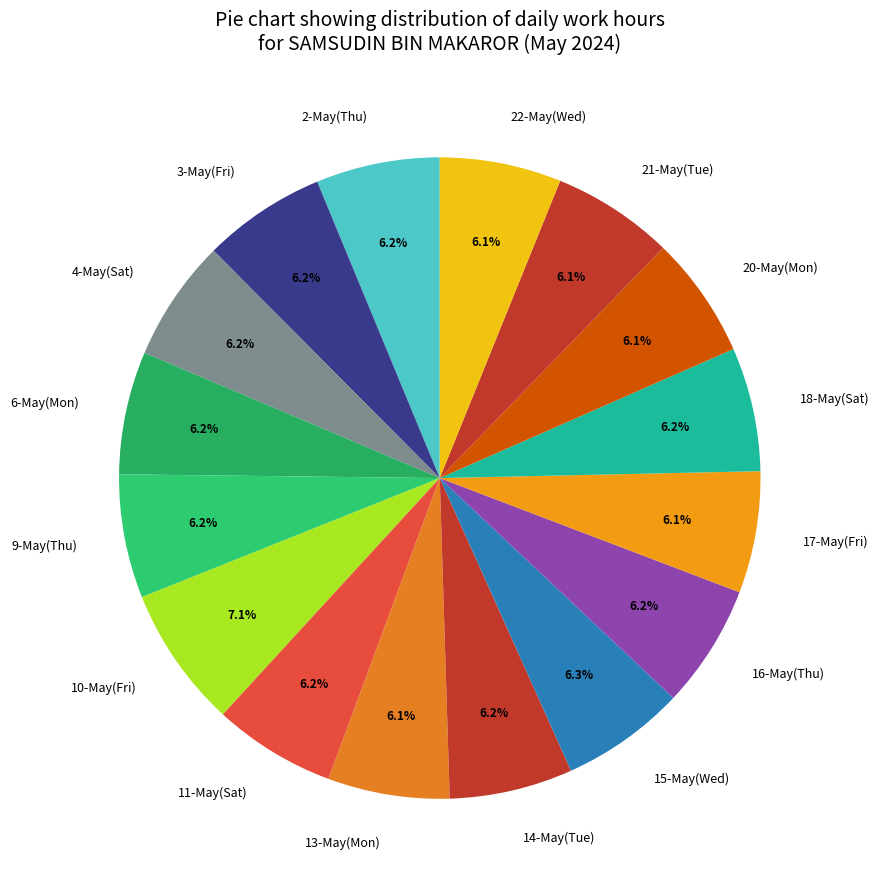

Approximately how many times larger is the value at 4-May(Sat) compared to 16-May(Thu)?

1.0